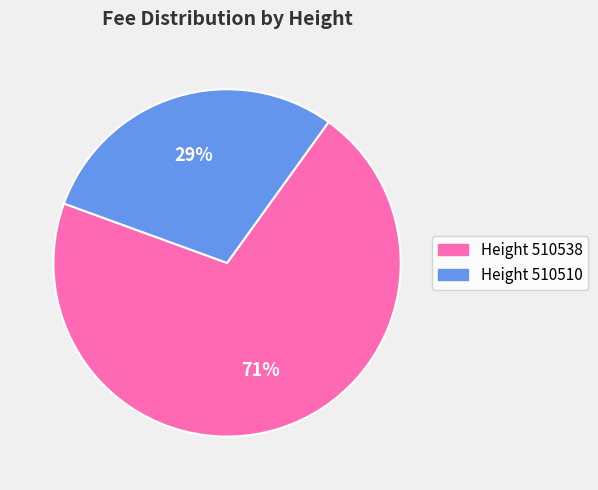

Does any single category account for the majority?

Yes